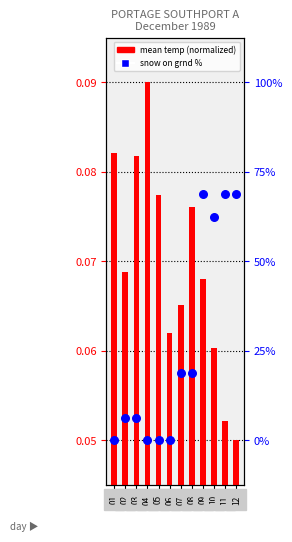

Which series reaches the minimum Y coordinate?

mean temp (normalized)